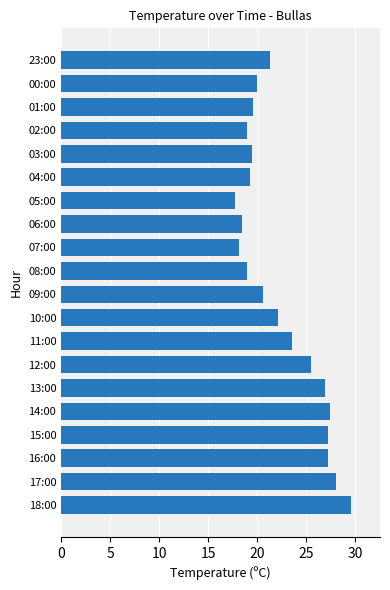

What is the sum of all values?

450.7